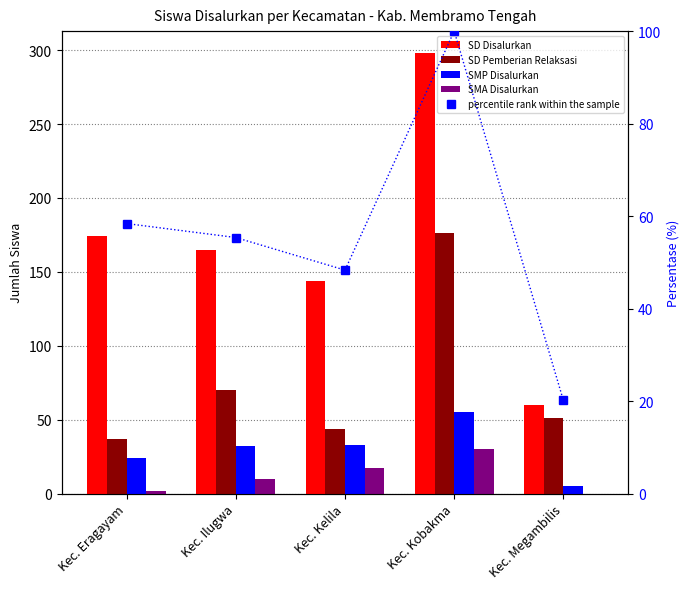

What is the total value across all series at Kec. Kobakma?

659.0